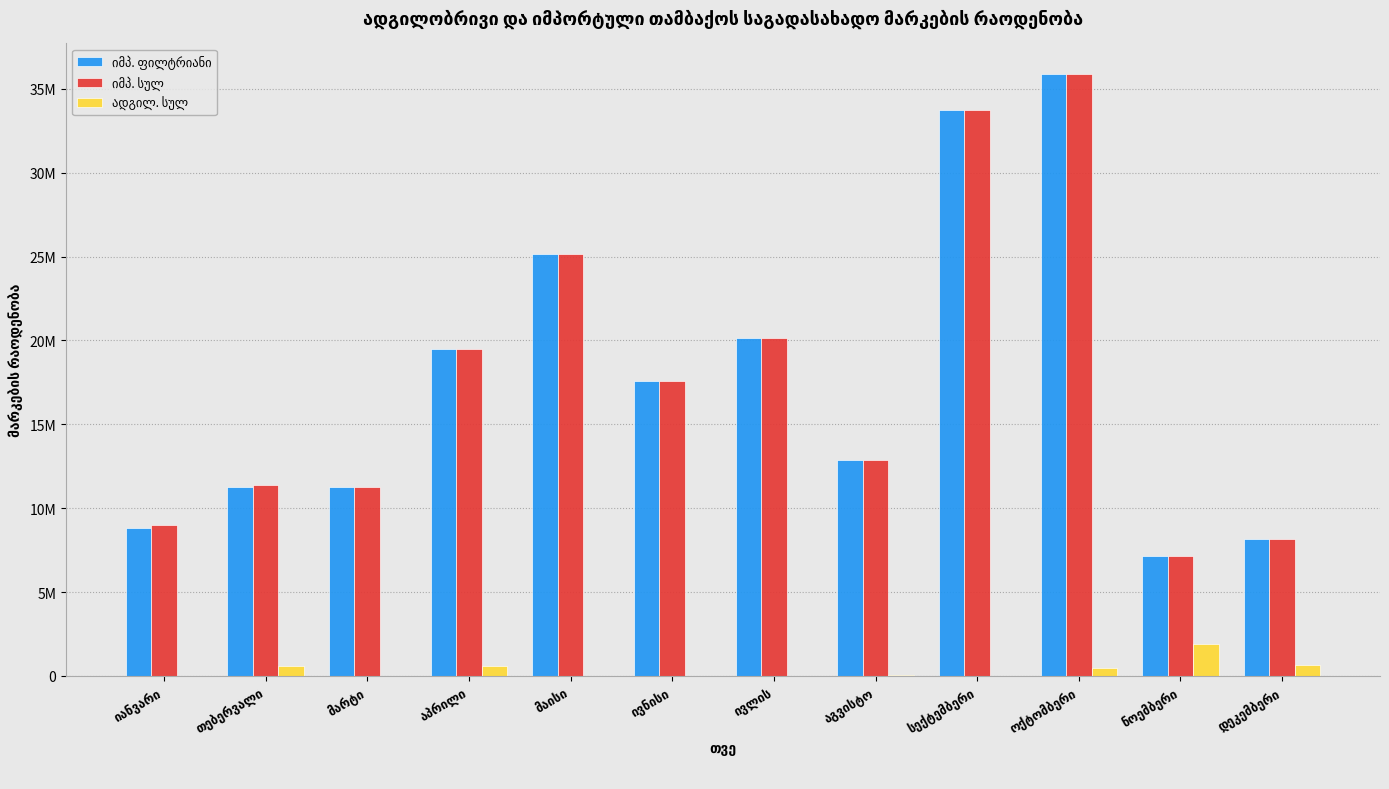

List the labels in order of ადგილ. სულ value, smallest first.

იანვარი, მარტი, მაისი, ივნისი, ივლის, სექტემბერი, აგვისტო, ოქტომბერი, თებერვალი, აპრილი, დეკემბერი, ნოემბერი